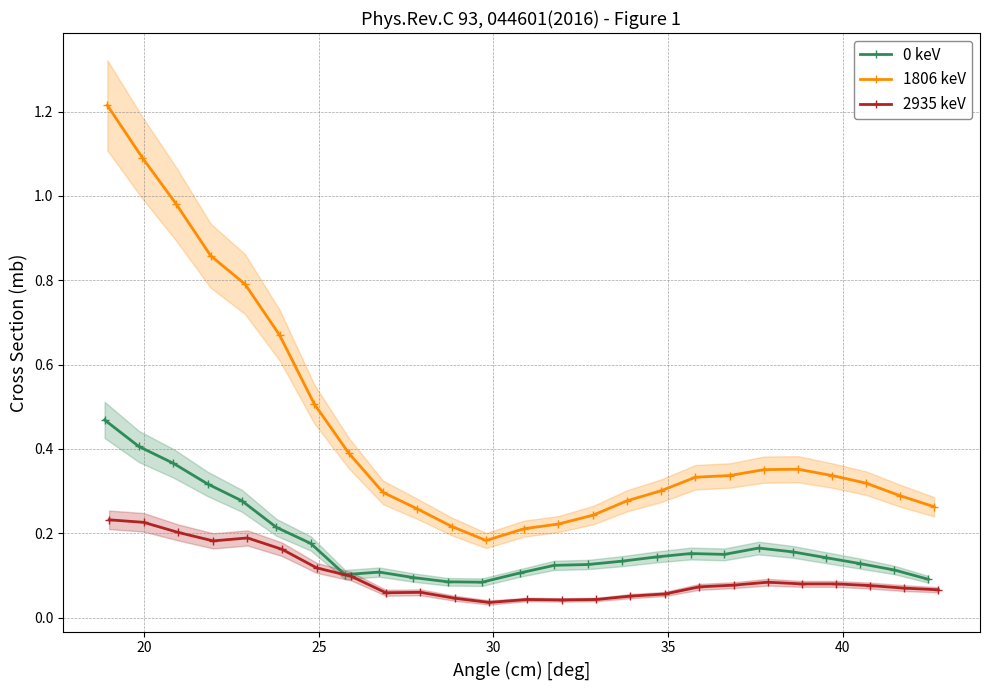

How many interior local valleys does the 1806 keV series have?

1